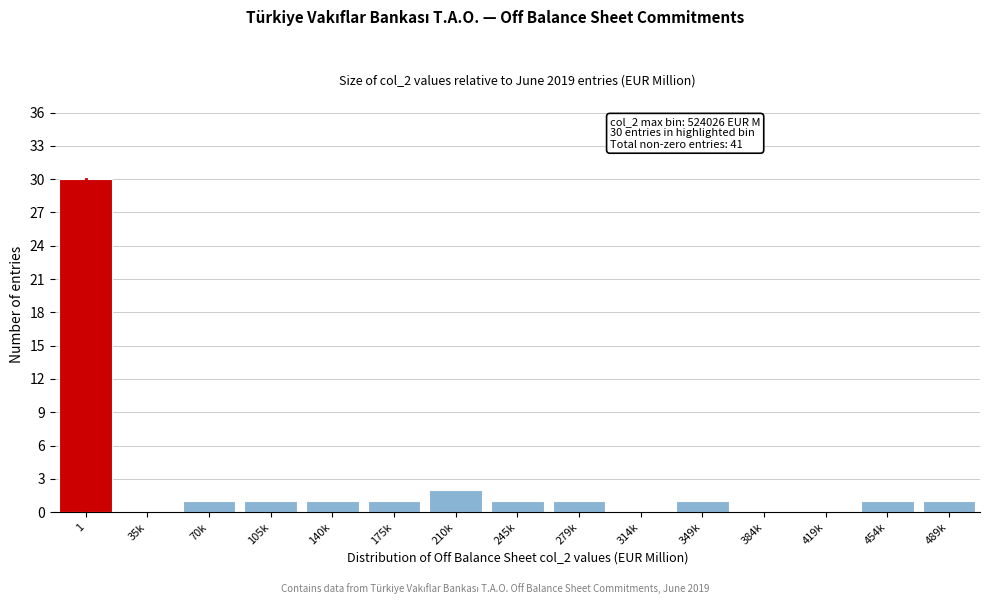

Reading left to right, what are all the values shown in this chart?

1=30	35k=0	70k=1	105k=1	140k=1	175k=1	210k=2	245k=1	279k=1	314k=0	349k=1	384k=0	419k=0	454k=1	489k=1